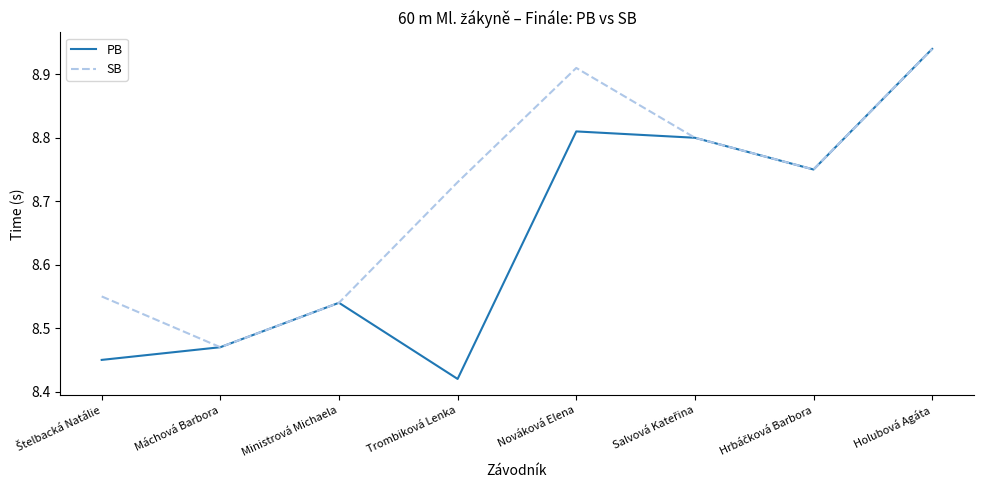

True or false: PB has a value of 15.2 at Máchová Barbora.

False